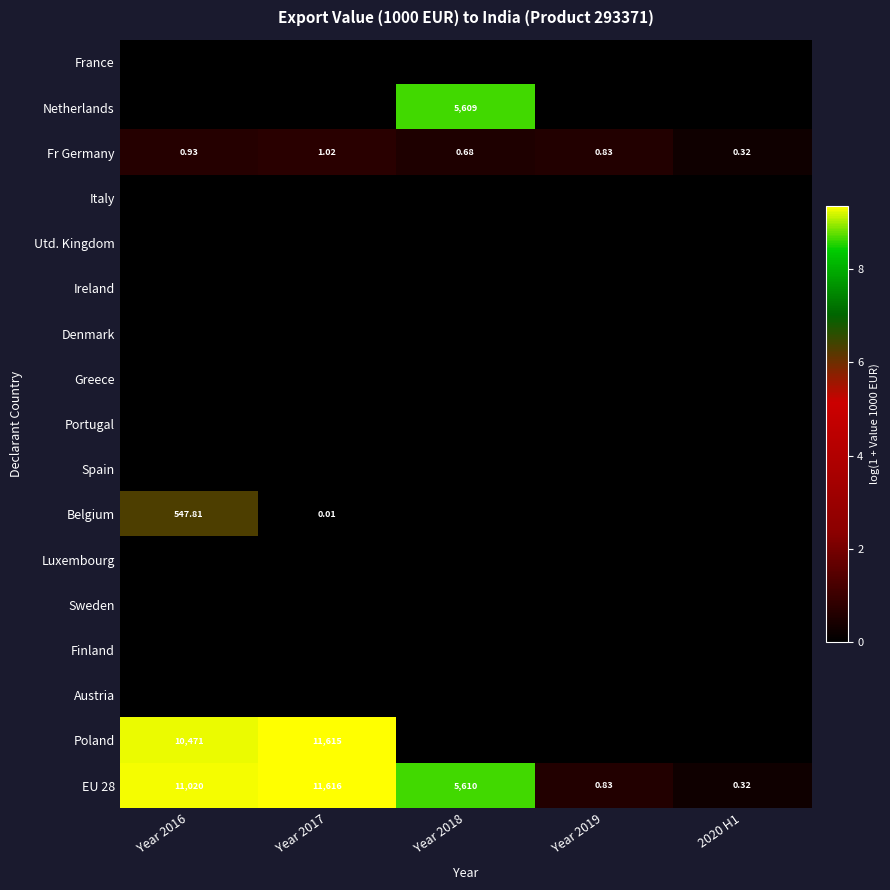

Which series changed the most between Year 2019 and 2020 H1?

Fr Germany